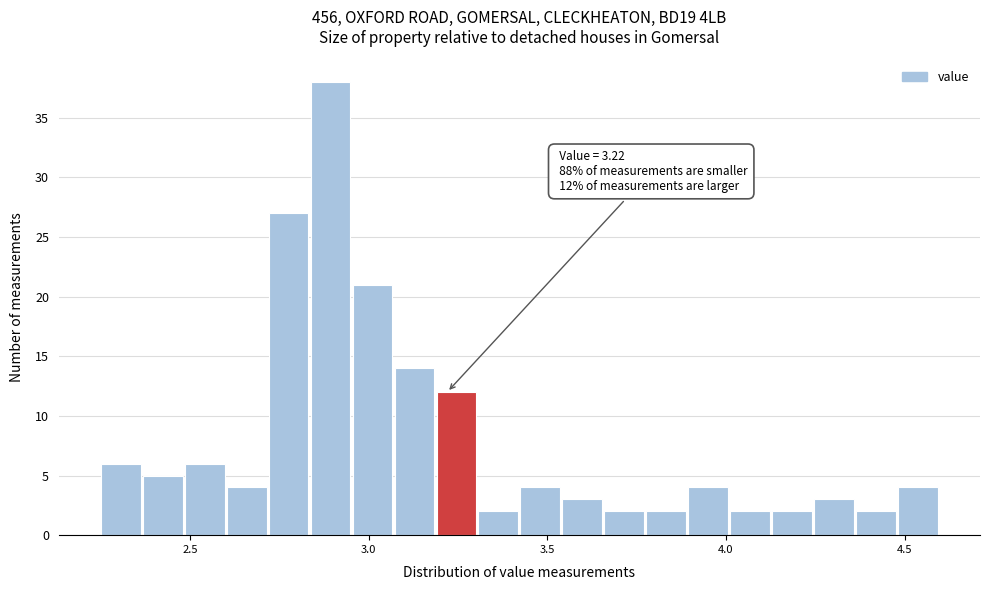

Read against the x-axis, roughly where is the centre of the tallest bar?

2.90